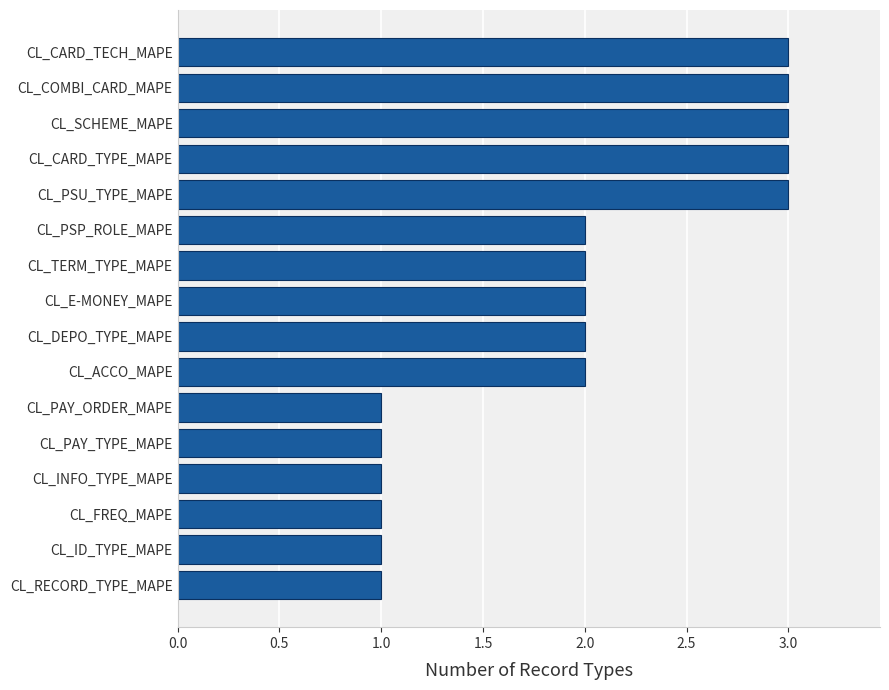

How many categories are shown in the chart?

16